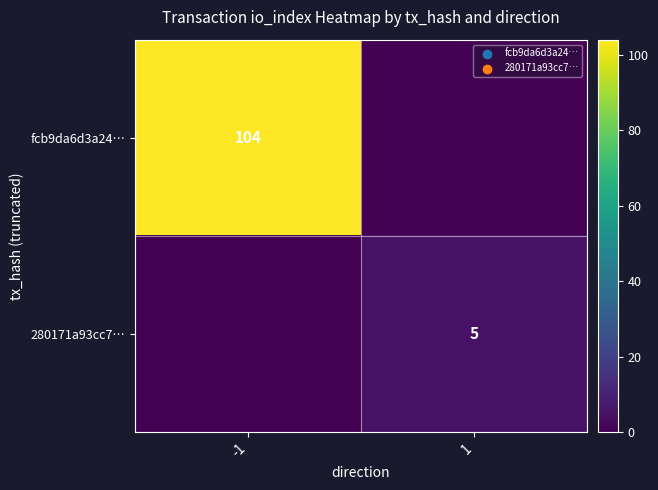

True or false: fcb9da6d3a24… has a value of 156 at -1.

False